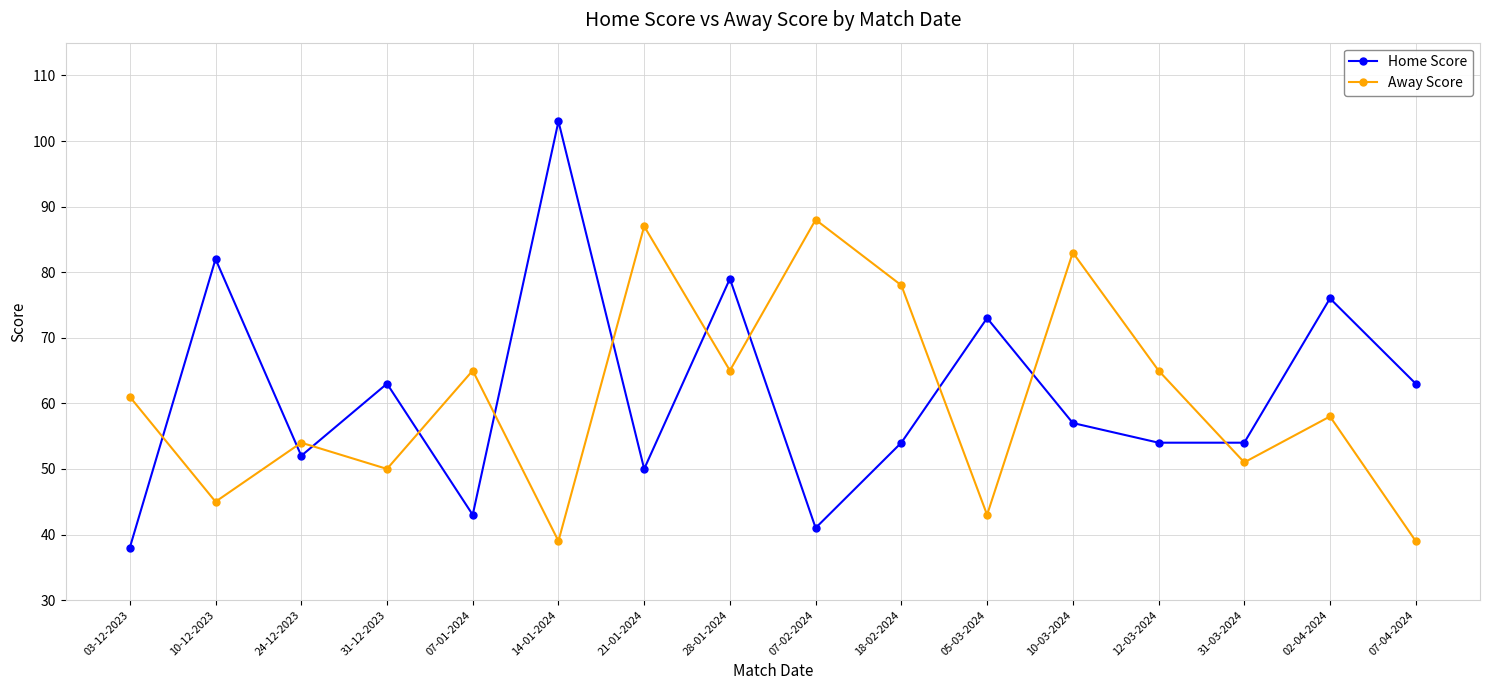

Reading left to right, extract all data points from this chart.

Home Score: 38	82	52	63	43	103	50	79	41	54	73	57	54	54	76	63
Away Score: 61	45	54	50	65	39	87	65	88	78	43	83	65	51	58	39